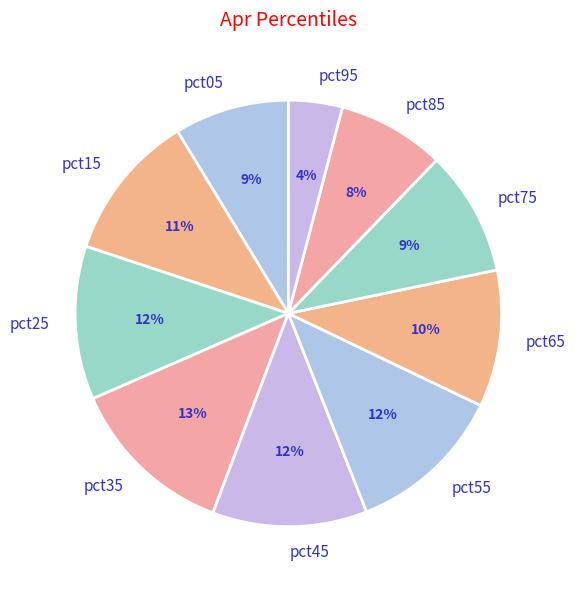

True or false: pct05 accounts for 9% of the total.

True